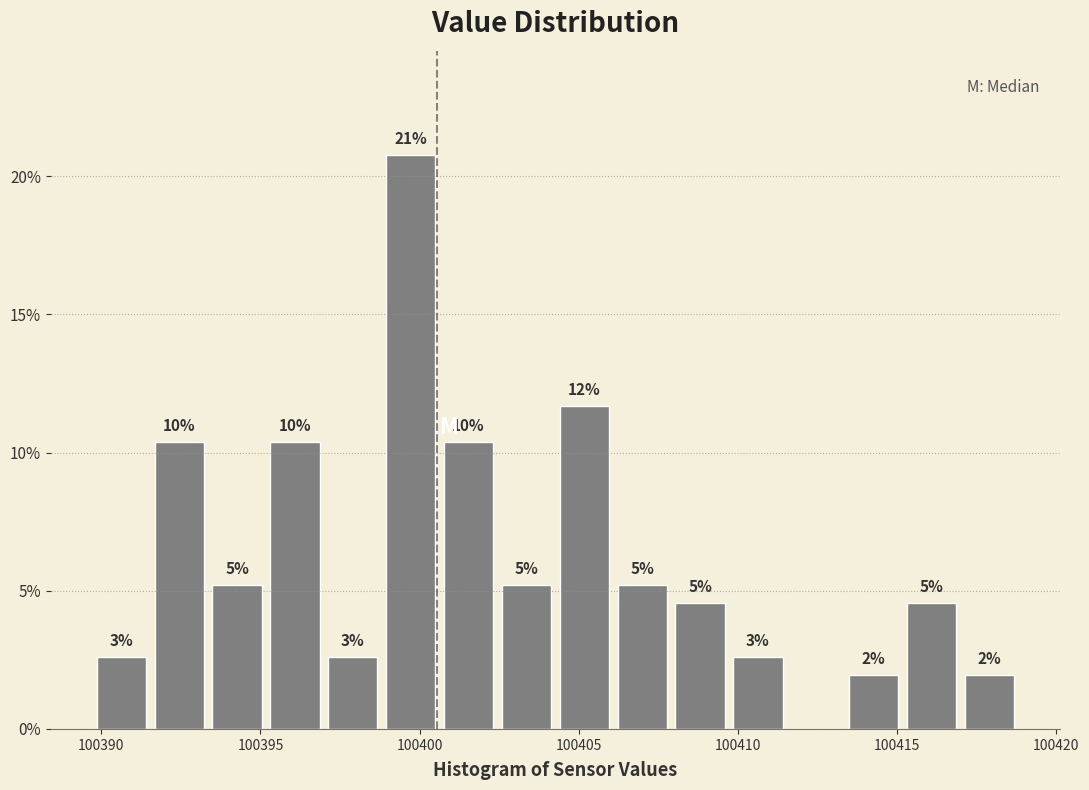

Around what value on the x-axis is the tallest bar? Give the approximate position of its centre, as read against the axis.

100399.5